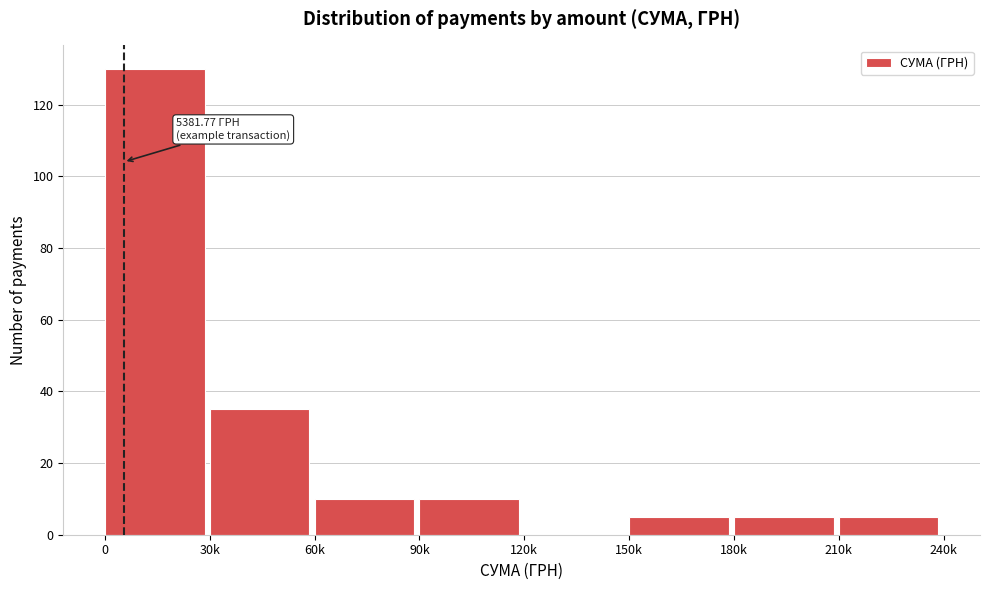

Reading right to left, list all the values displayed in this chart.

210k=5	180k=5	150k=5	120k=0	90k=10	60k=10	30k=35	0=130